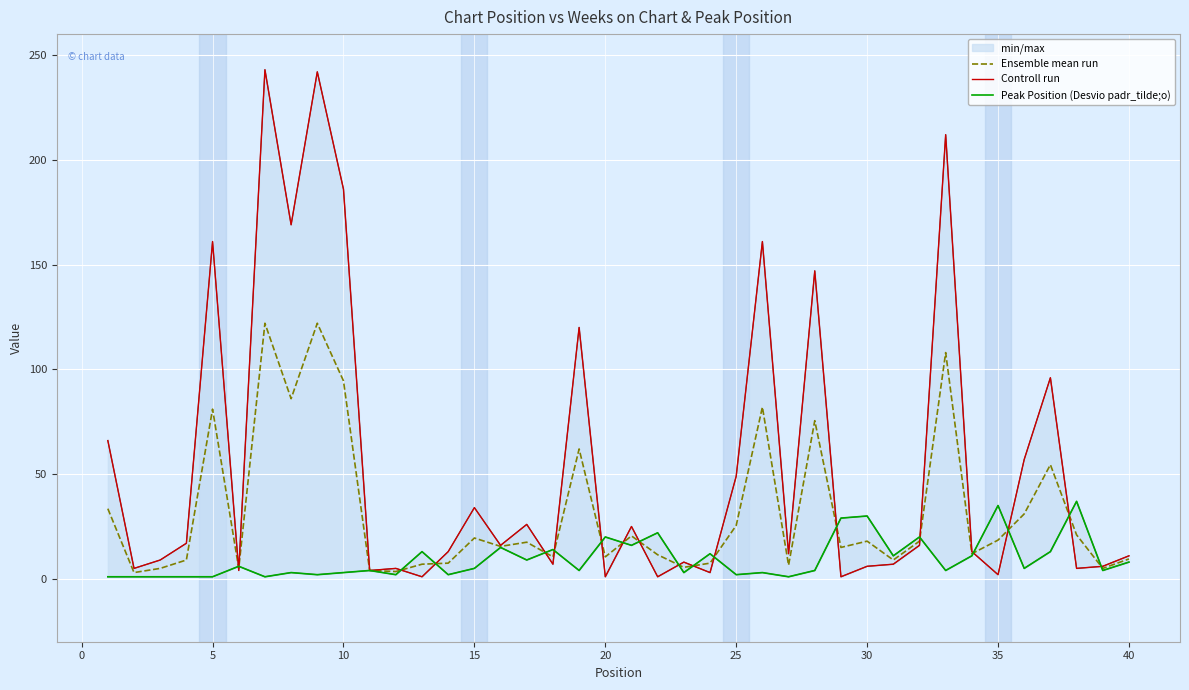

How many data points in Ensemble mean run are above 17?

20